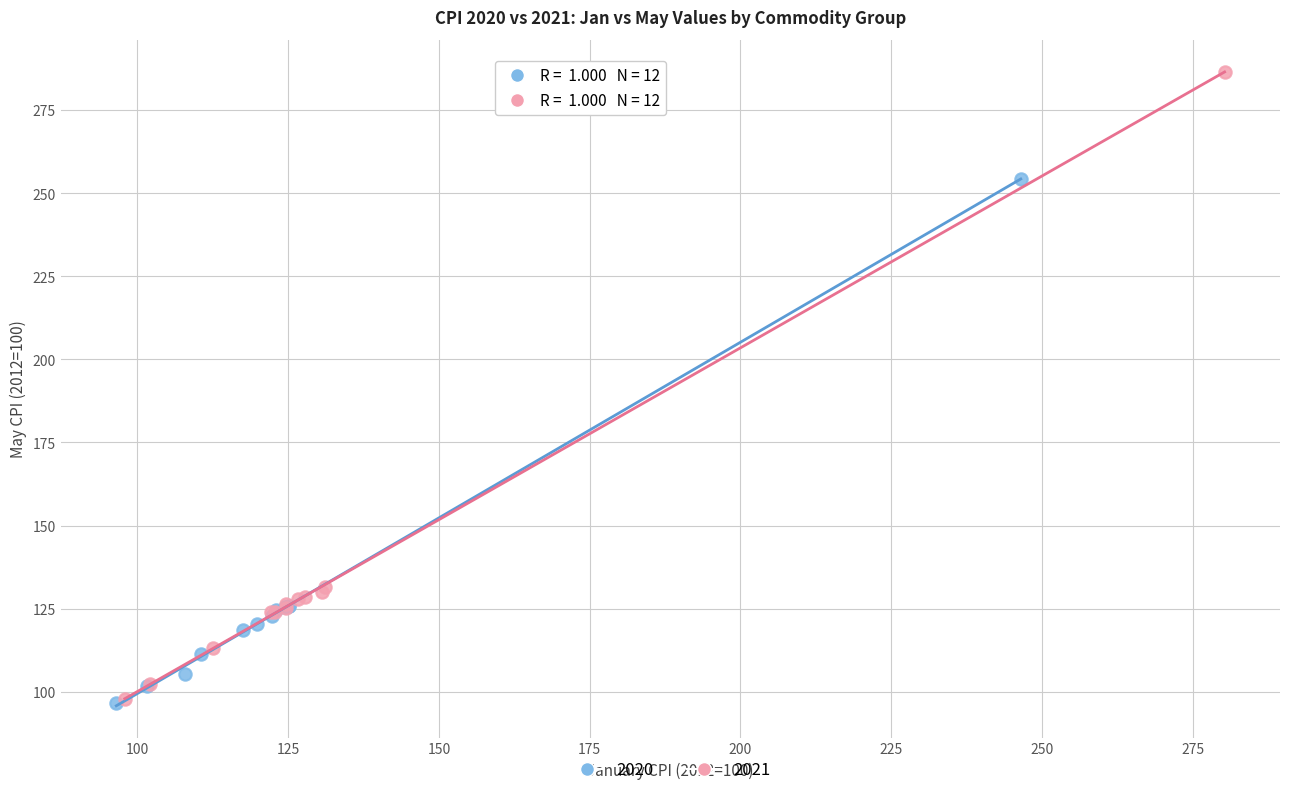

What are all the series names shown in the legend?

2020, 2021